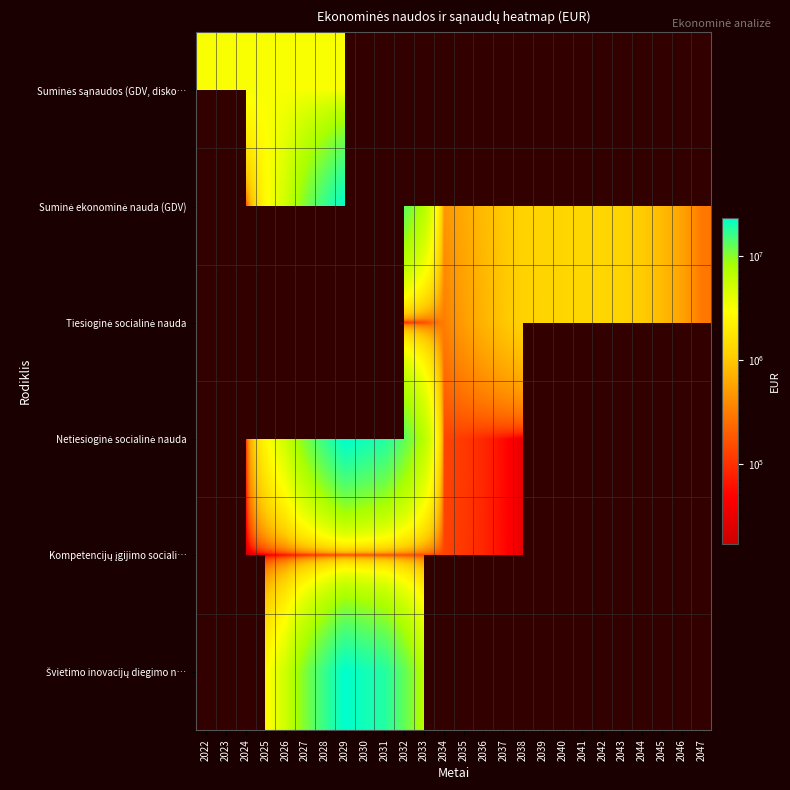

List the labels in order of Tiesioginė socialinė nauda value, largest first.

2022, 2023, 2024, 2025, 2026, 2027, 2028, 2029, 2030, 2031, 2041, 2042, 2040, 2039, 2043, 2038, 2044, 2037, 2045, 2036, 2046, 2035, 2034, 2047, 2033, 2032